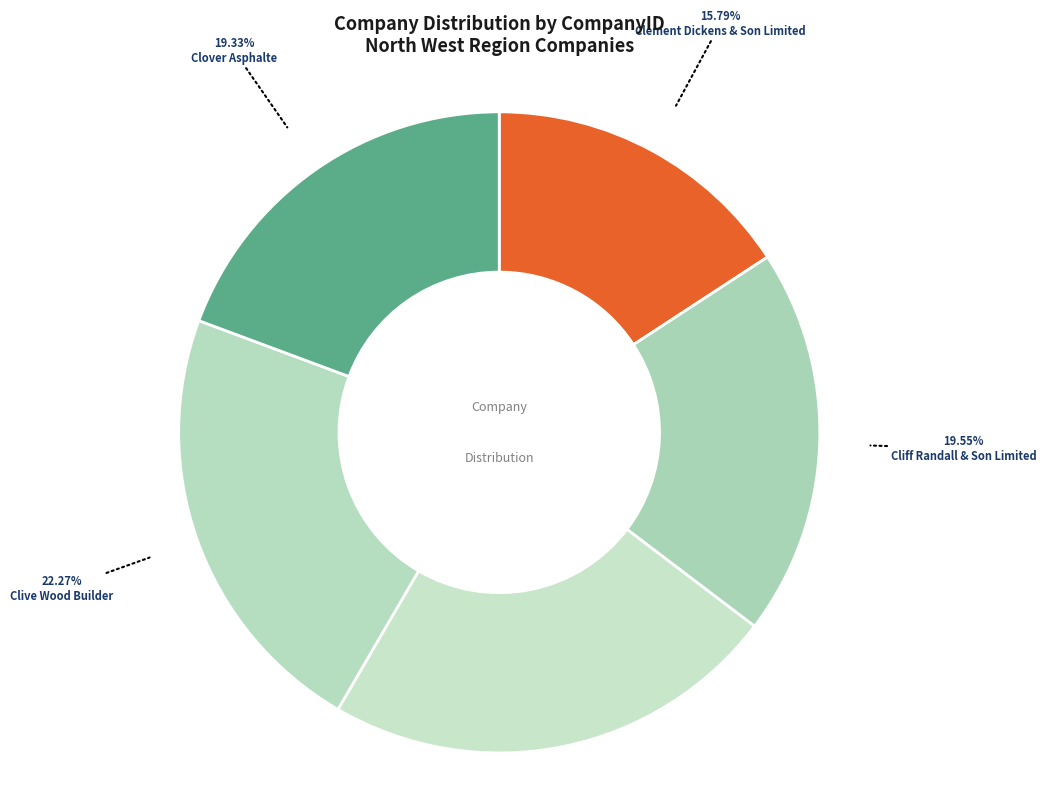

Which category has the biggest portion of the pie?

09507730